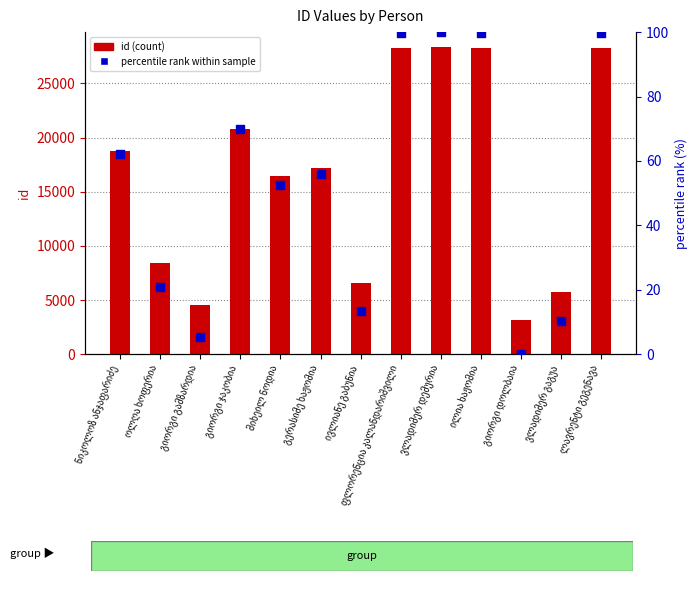

At how many categories does at least one series exceed 14014?

8